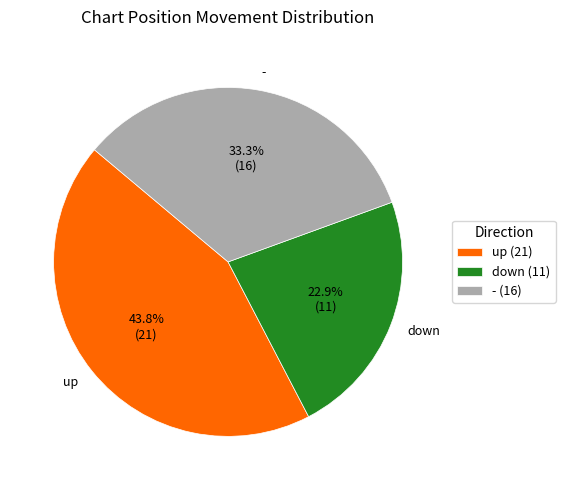

Which category has the biggest portion of the pie?

up